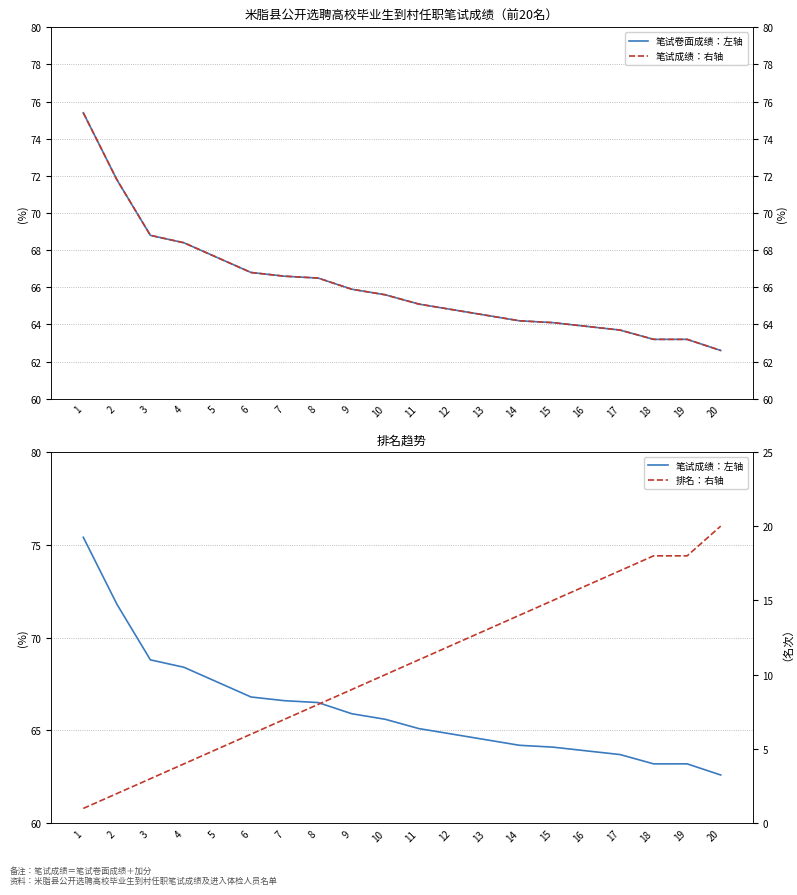

At how many categories does at least one series exceed 45?

20